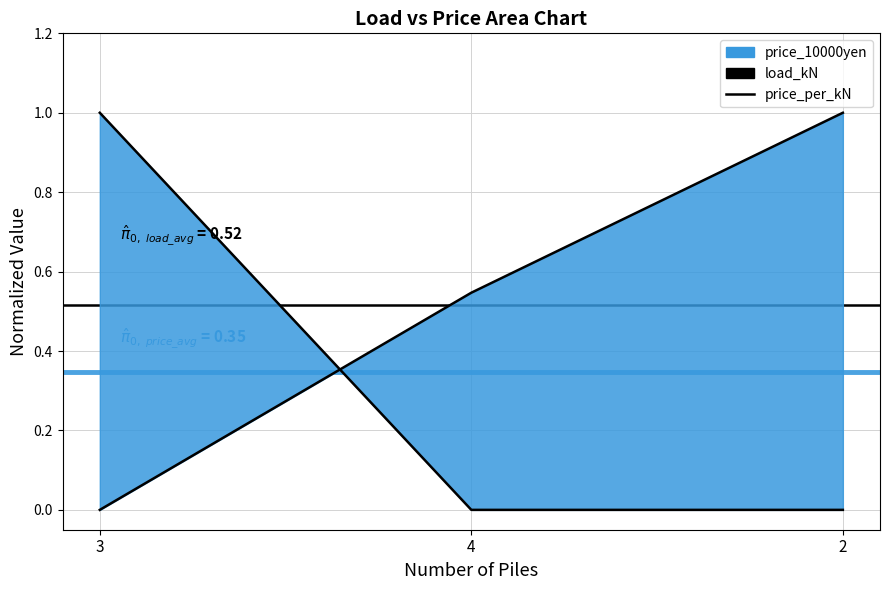

How many values in the load_kN series exceed 0?

2